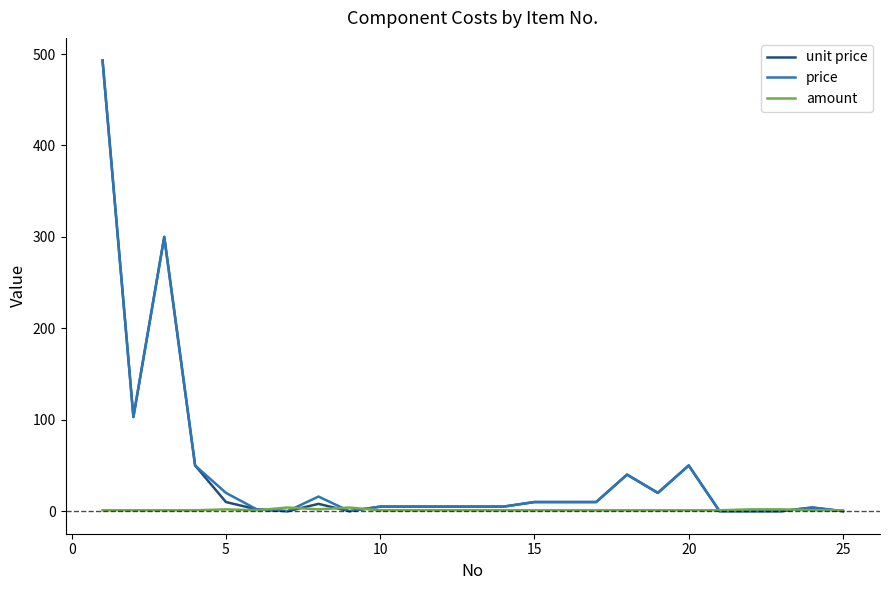

What is the highest value of the unit price series?

493